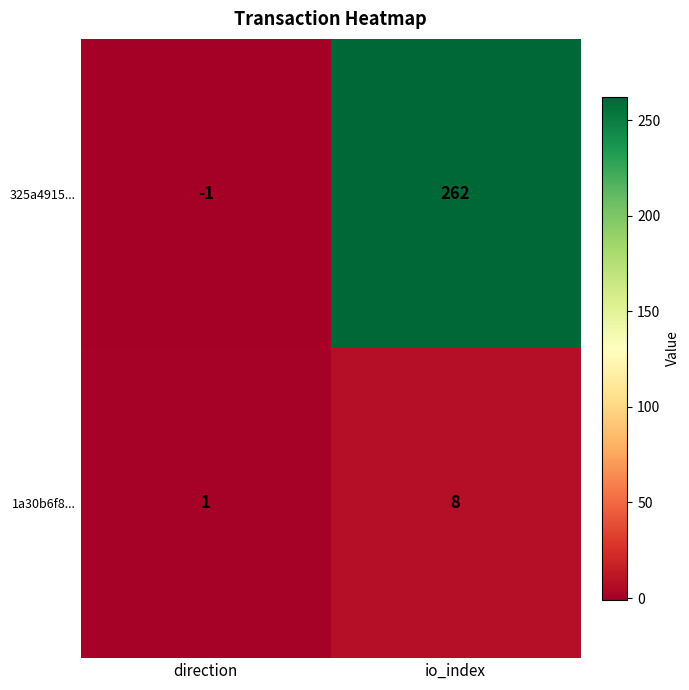

Which series has the largest total across all categories?

325a4915...